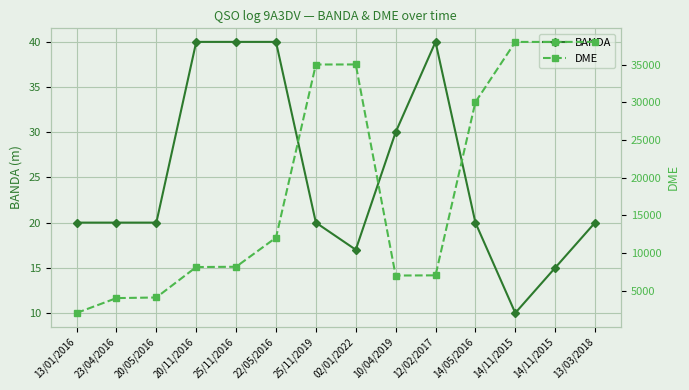

How many data points in DME are above 12033?

6